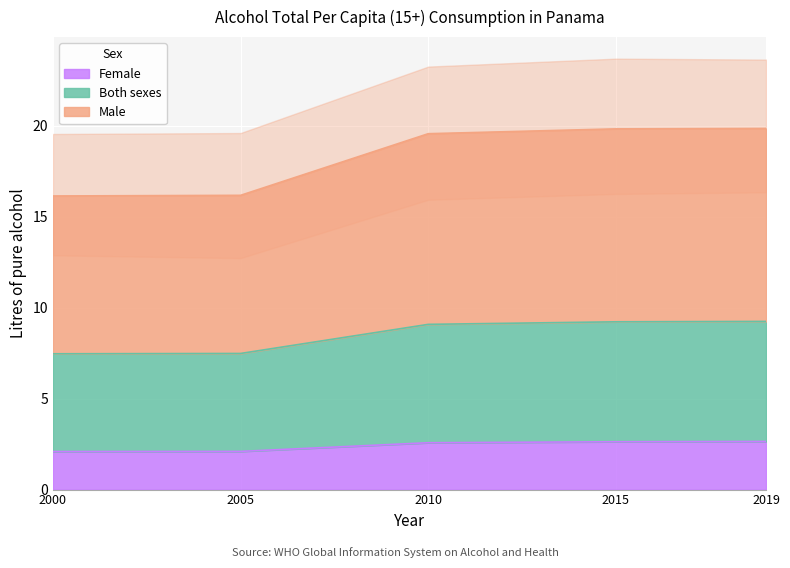

True or false: Male has more than 2 interior local peaks.

False